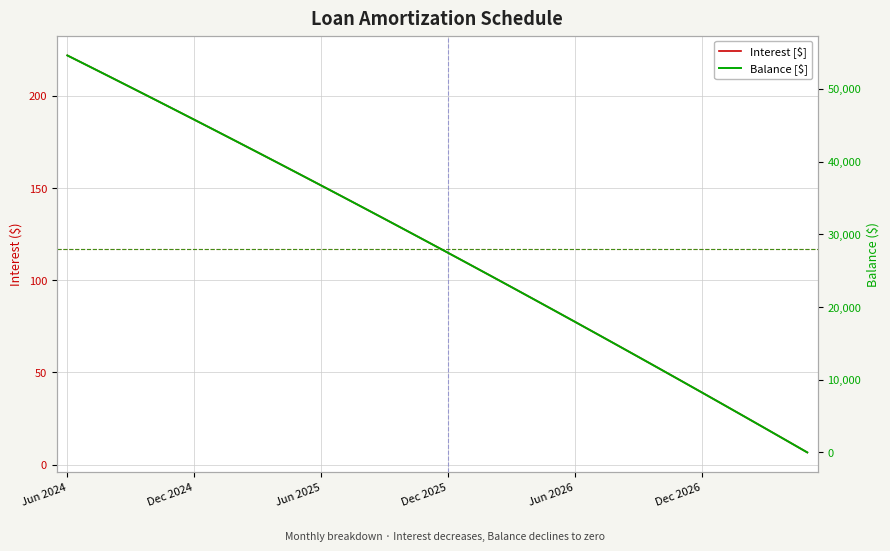

How many series are shown in this chart?

2